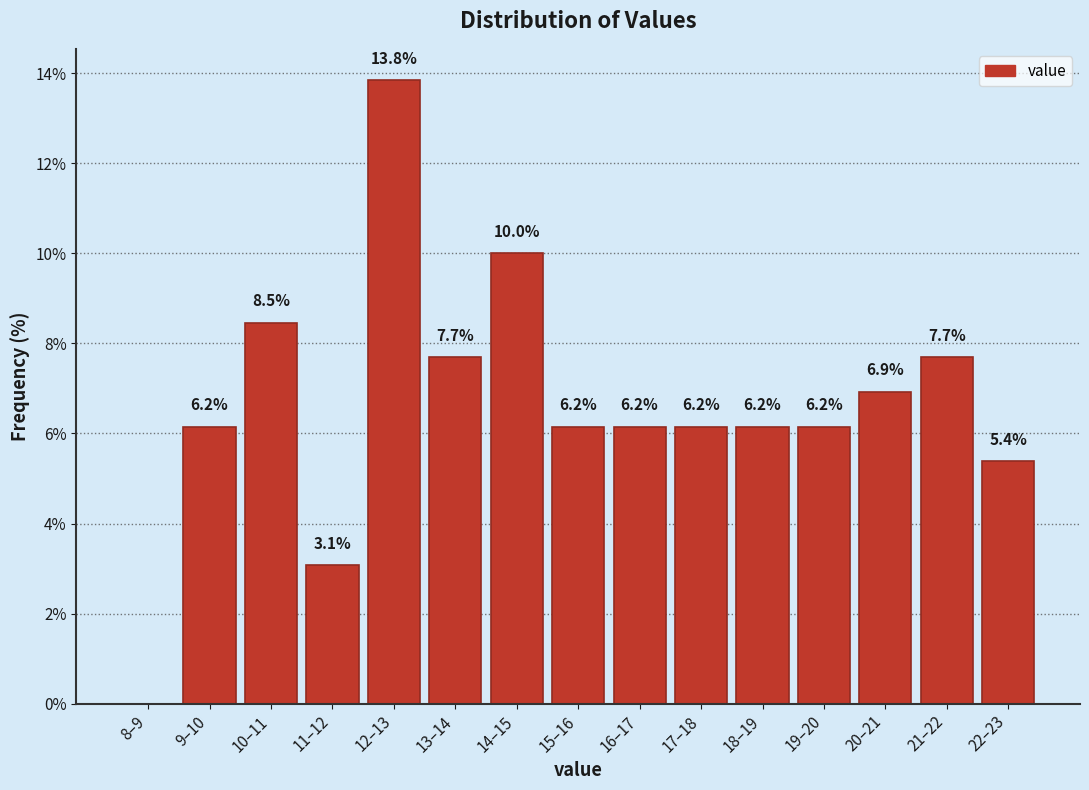

Reading left to right, list all the values displayed in this chart.

8–9=0.0	9–10=6.2	10–11=8.5	11–12=3.1	12–13=13.8	13–14=7.7	14–15=10.0	15–16=6.2	16–17=6.2	17–18=6.2	18–19=6.2	19–20=6.2	20–21=6.9	21–22=7.7	22–23=5.4